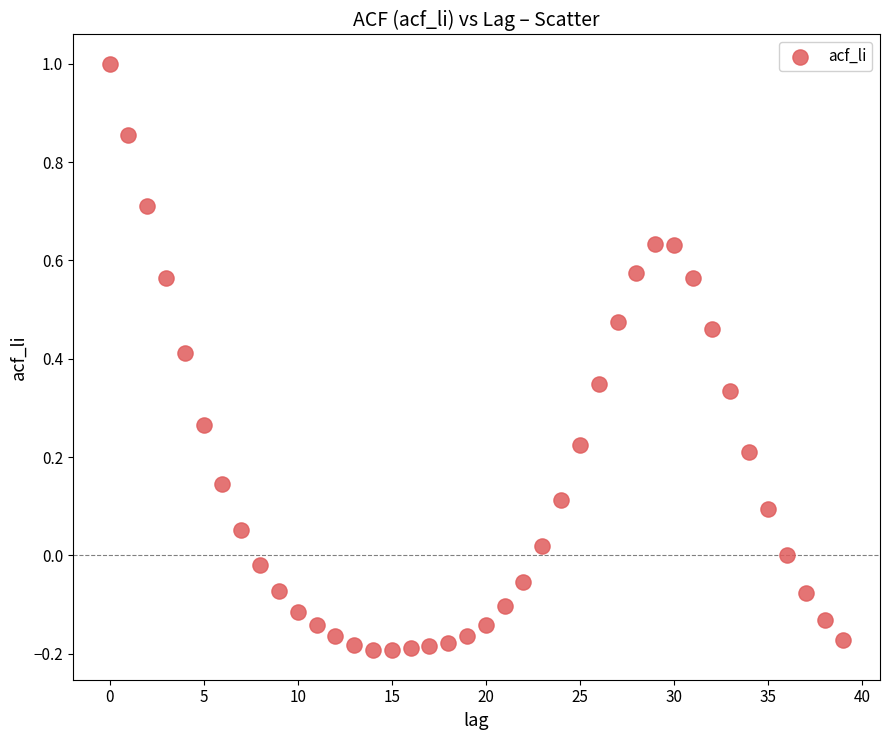

What is the range of Y values (max minus min)?

1.2